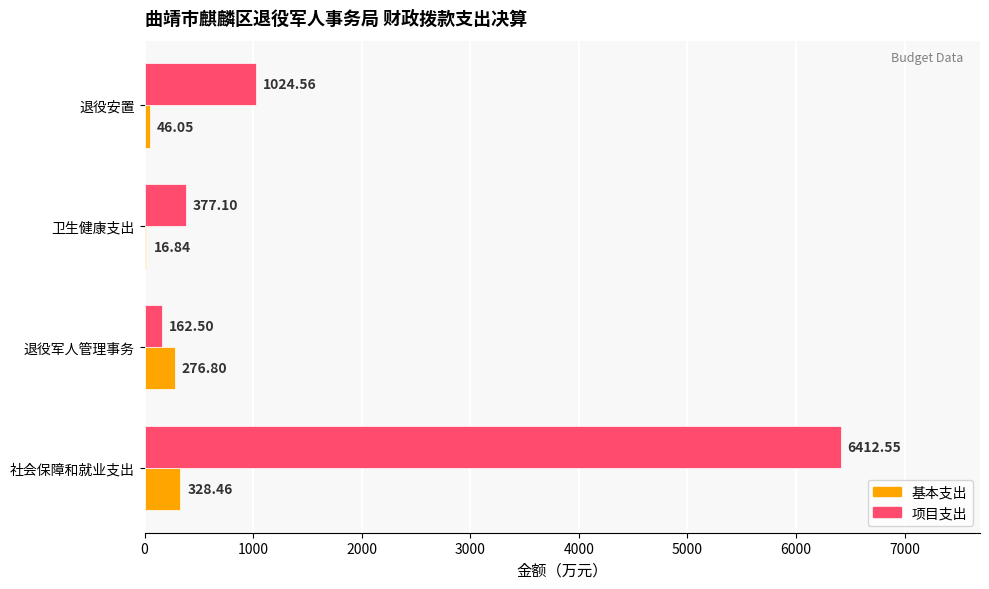

Which series has the largest total across all categories?

项目支出